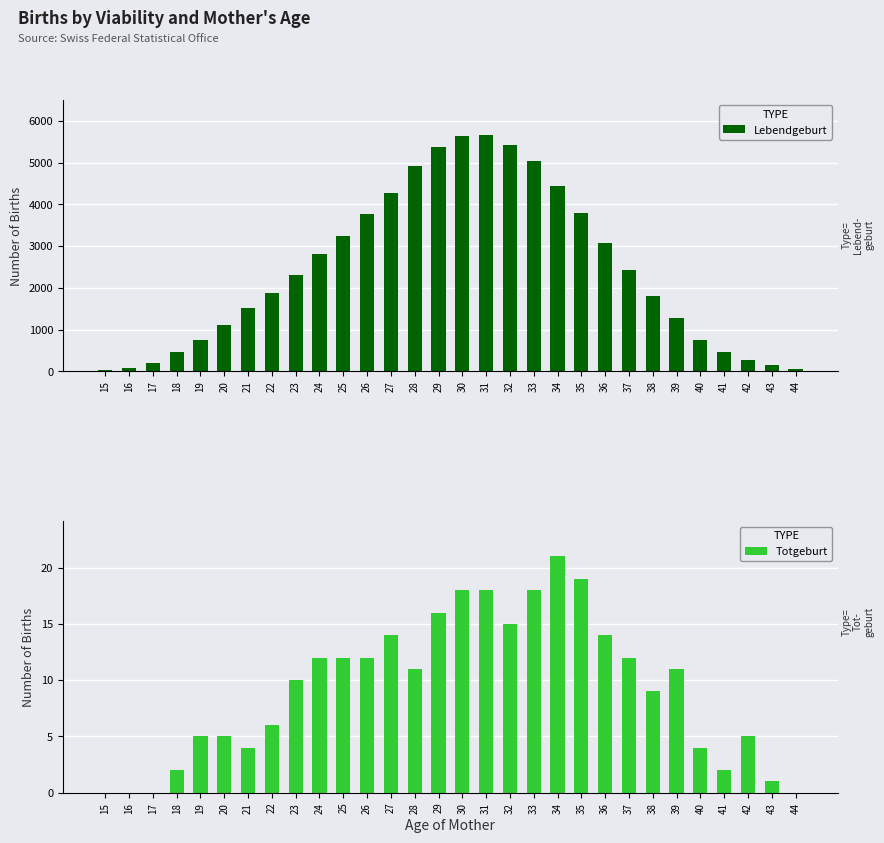

Which series changed the most between 26 and 32?

Lebendgeburt